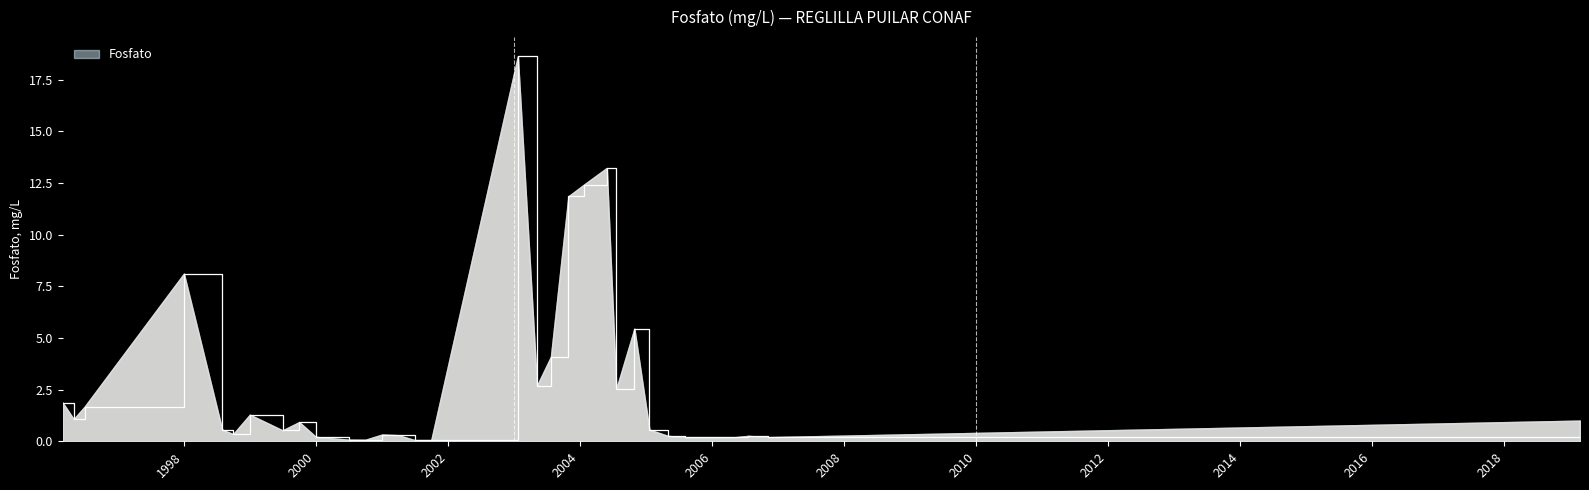

What is the sum of the values at 2001-07-01 and 2003-05-09?

2.7